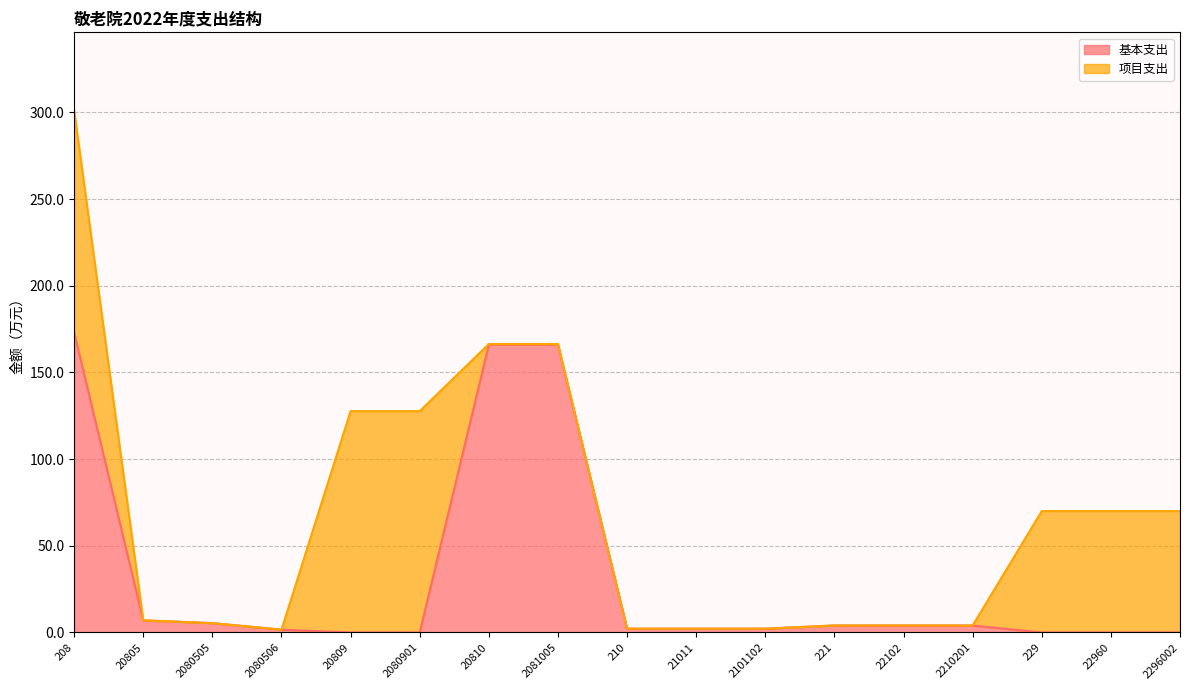

True or false: the data has more than 0 interior local peaks.

False